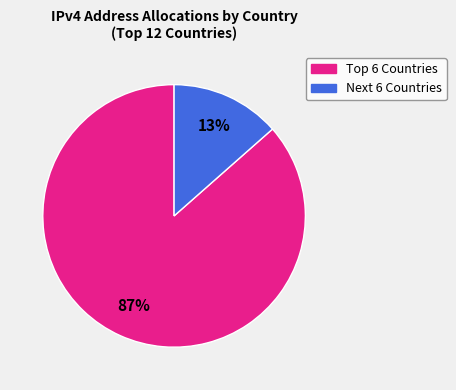

Count the number of slices in the pie.

2